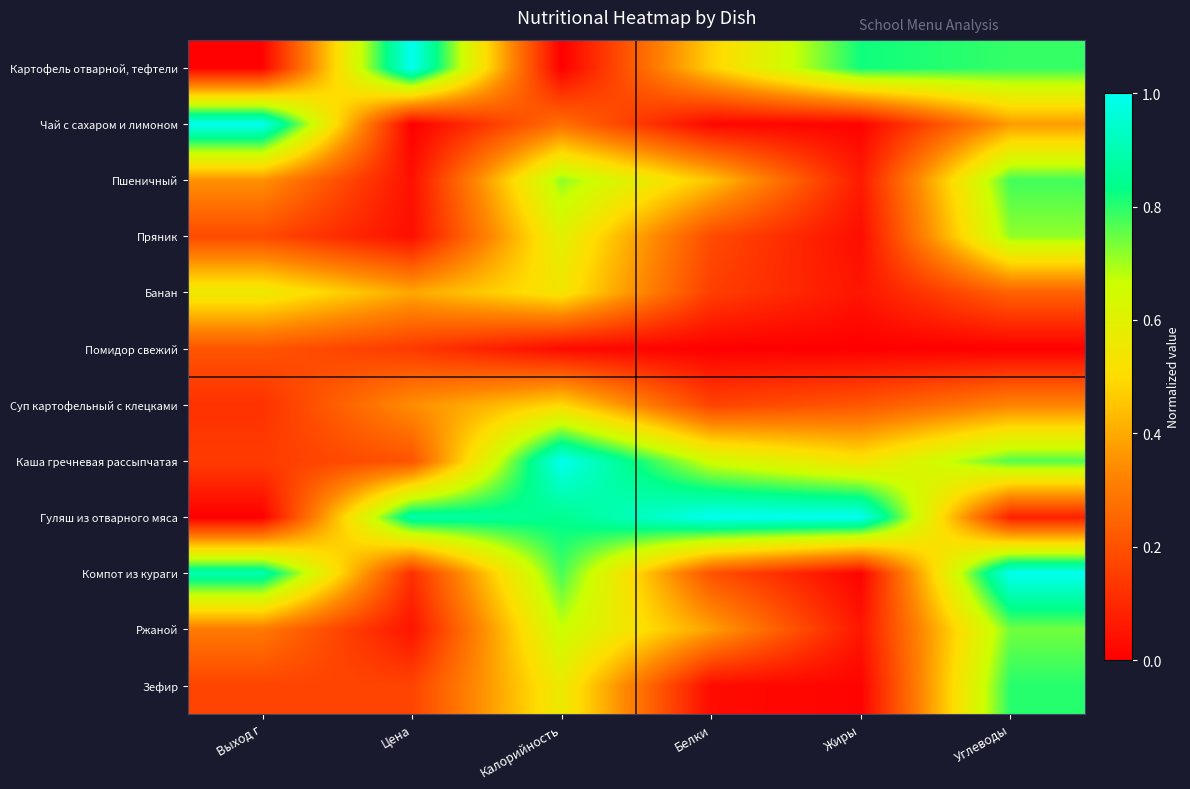

Reading right to left, what are all the values shown in this chart?

Картофель отварной, тефтели: Углеводы=0.8	Жиры=0.8	Белки=0.5	Калорийность=0.0	Цена=1.0	Выход г=0.0
Чай с сахаром и лимоном: Углеводы=0.4	Жиры=0.0	Белки=0.0	Калорийность=0.3	Цена=0.0	Выход г=1.0
Пшеничный: Углеводы=0.8	Жиры=0.1	Белки=0.5	Калорийность=0.7	Цена=0.0	Выход г=0.4
Пряник: Углеводы=0.7	Жиры=0.0	Белки=0.2	Калорийность=0.6	Цена=0.0	Выход г=0.2
Банан: Углеводы=0.2	Жиры=0.1	Белки=0.2	Калорийность=0.5	Цена=0.4	Выход г=0.6
Помидор свежий: Углеводы=0.0	Жиры=0.0	Белки=0.0	Калорийность=0.0	Цена=0.1	Выход г=0.2
Суп картофельный с клецками: Углеводы=0.3	Жиры=0.2	Белки=0.2	Калорийность=0.5	Цена=0.3	Выход г=0.1
Каша гречневая рассыпчатая: Углеводы=0.8	Жиры=0.5	Белки=0.6	Калорийность=1.0	Цена=0.2	Выход г=0.1
Гуляш из отварного мяса: Углеводы=0.1	Жиры=1.0	Белки=1.0	Калорийность=0.8	Цена=0.9	Выход г=0.0
Компот из кураги: Углеводы=1.0	Жиры=0.0	Белки=0.2	Калорийность=0.8	Цена=0.1	Выход г=0.9
Ржаной: Углеводы=0.7	Жиры=0.1	Белки=0.4	Калорийность=0.7	Цена=0.0	Выход г=0.3
Зефир: Углеводы=0.8	Жиры=0.0	Белки=0.0	Калорийность=0.6	Цена=0.2	Выход г=0.2